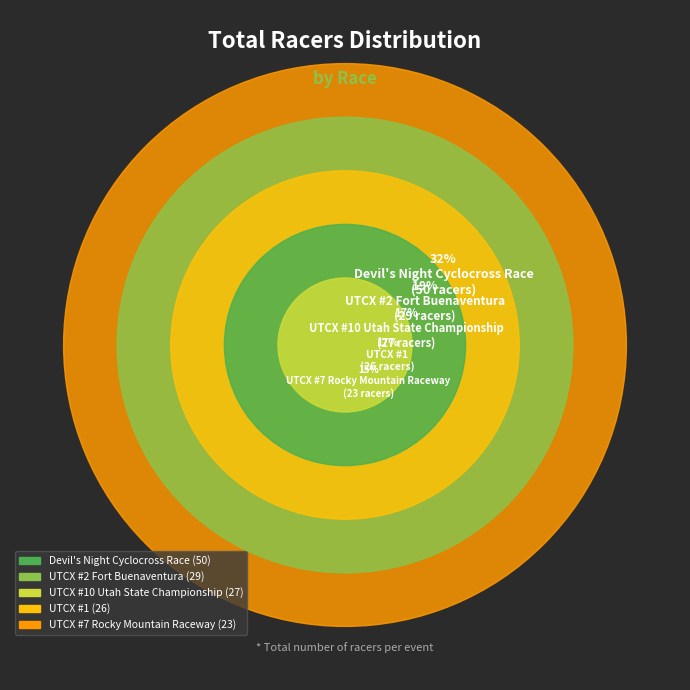

True or false: UTCX #10 Utah State Championship accounts for 23% of the total.

False